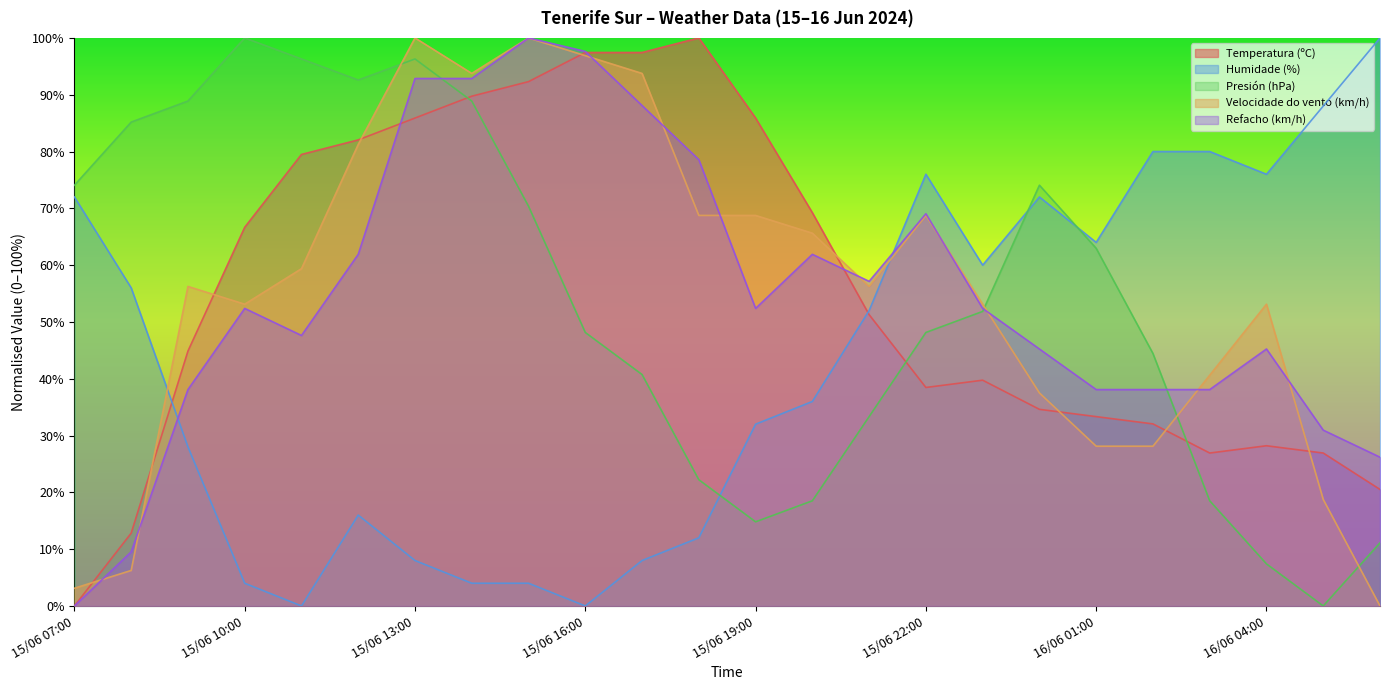

Is it true that Humidade (%) equals 23.1 at 15/06 12:00?

False